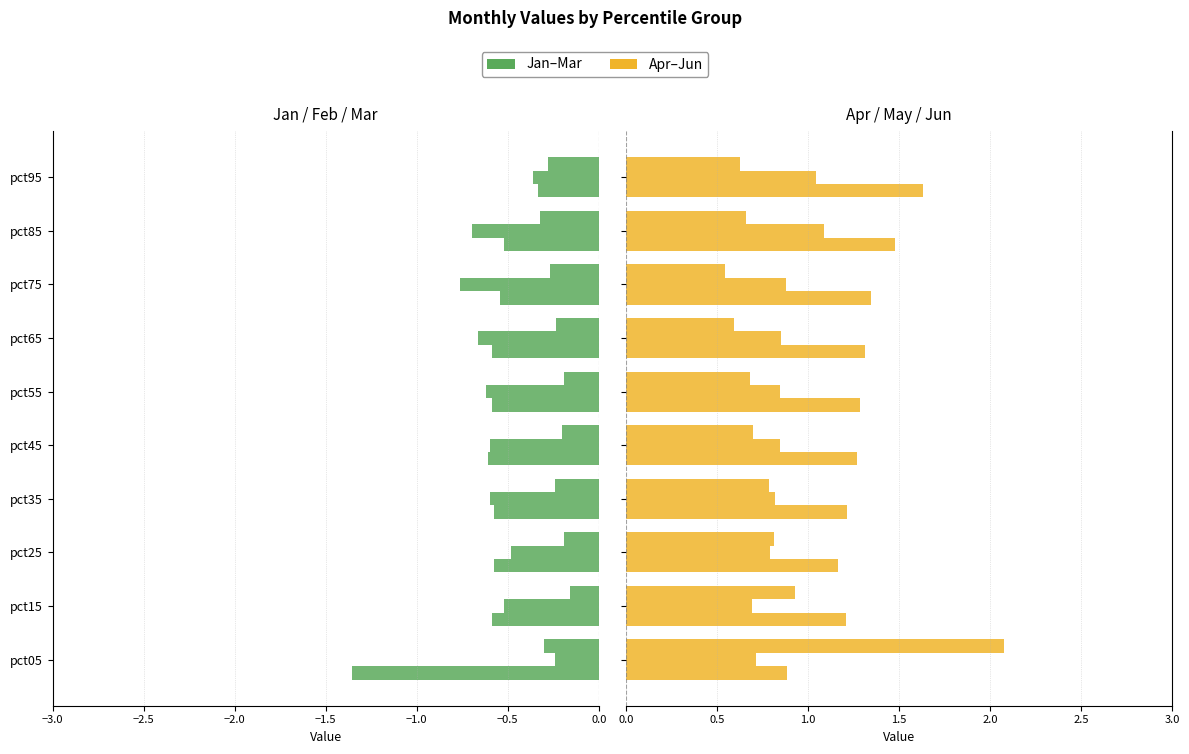

What is the value of the Jan bar at the 4th from the left?

-0.6